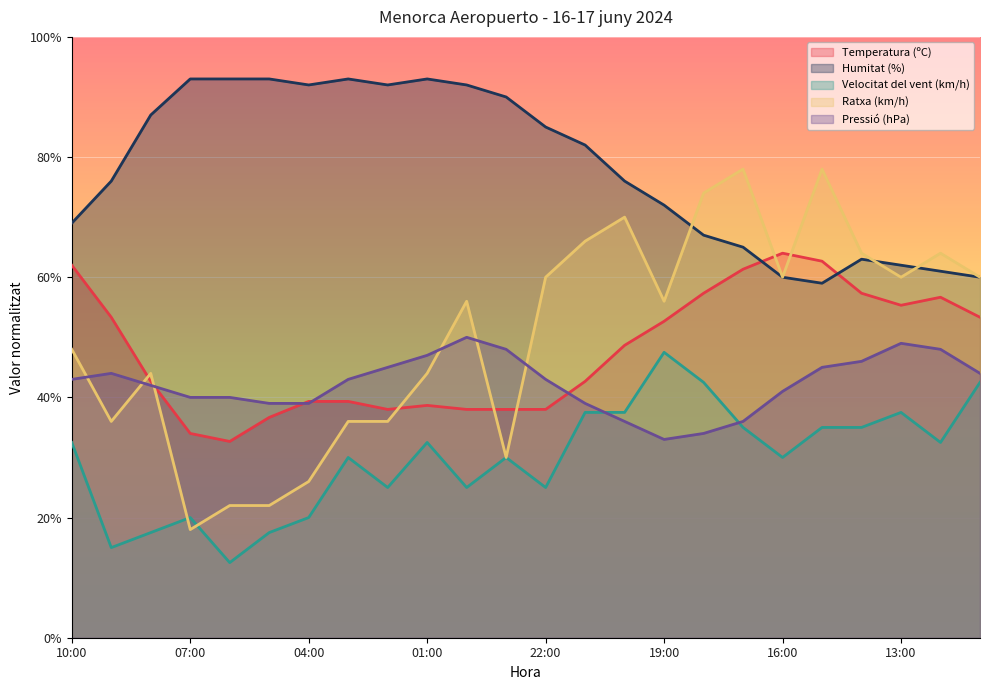

At which category is the sum across all series the highest?

15:00